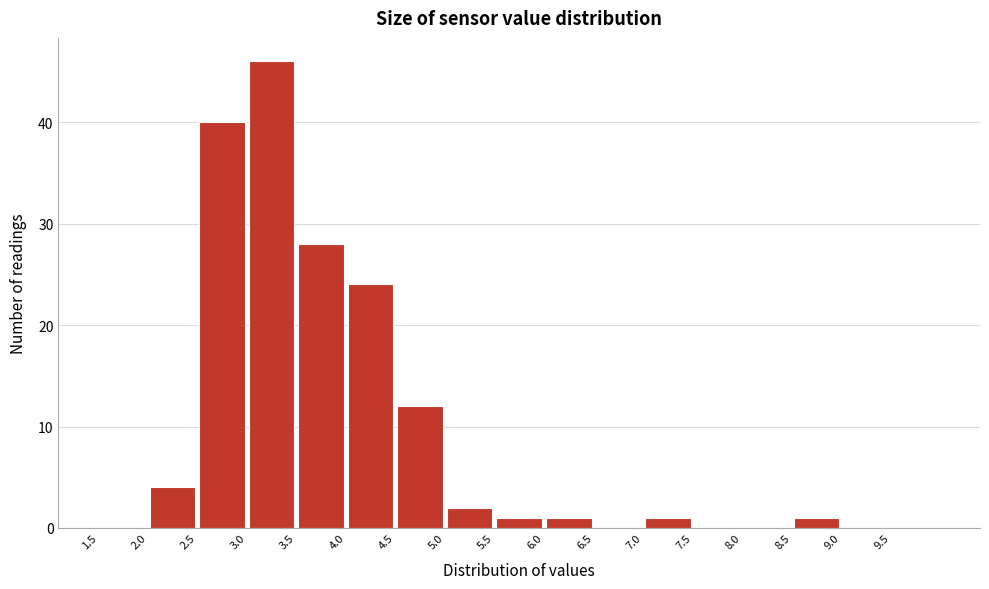

How tall is the bar that spans 7.0 to 7.5 on the x-axis? The values are not printed on the chart, so give them approximately, as read against the axis.

1